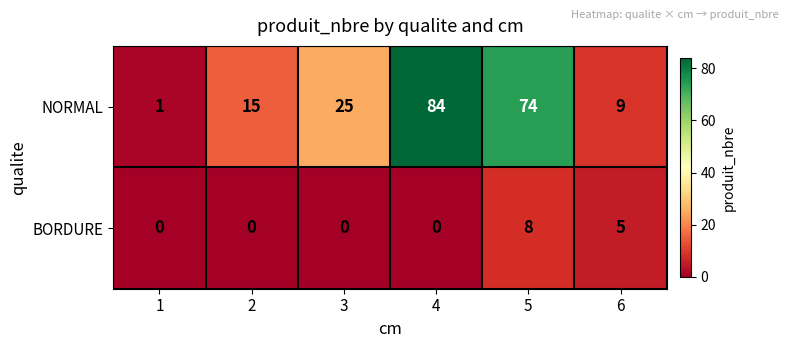

What is the difference between the NORMAL values at 2 and 6?

6